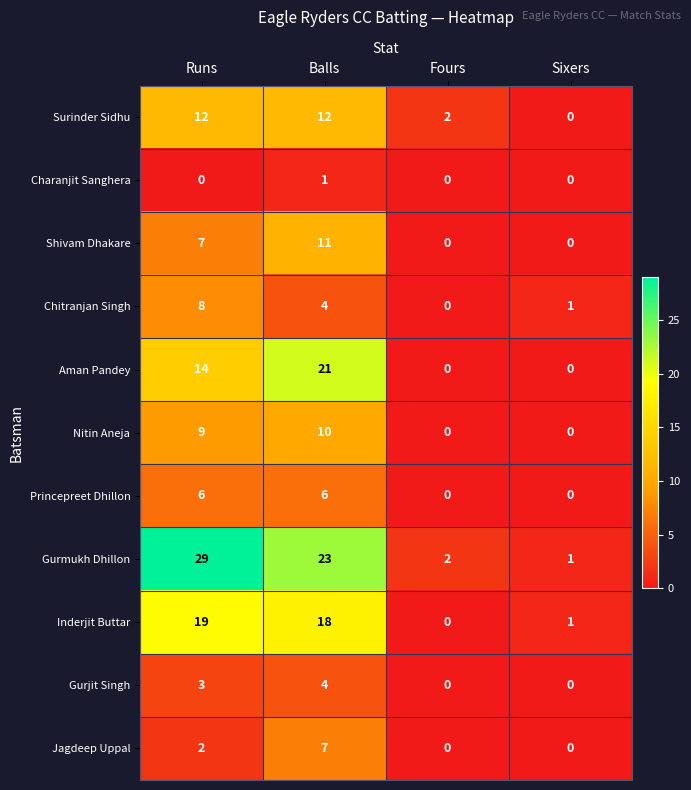

Count the number of categories in the chart.

4